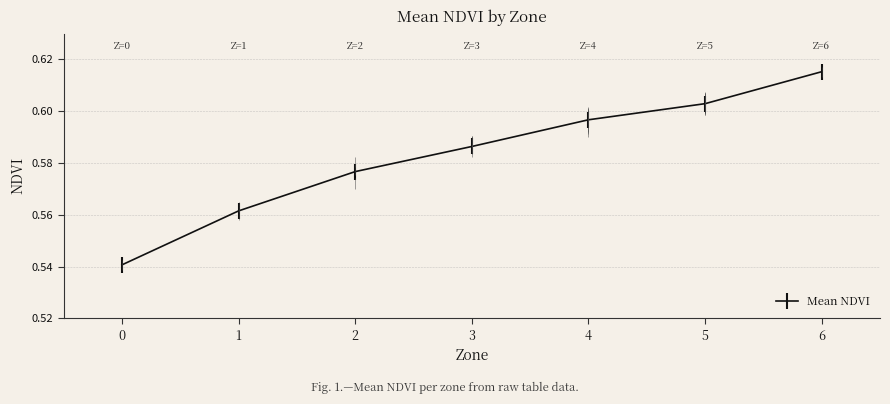

Reading left to right, transcribe all the data shown in this chart.

0.5	0.6	0.6	0.6	0.6	0.6	0.6